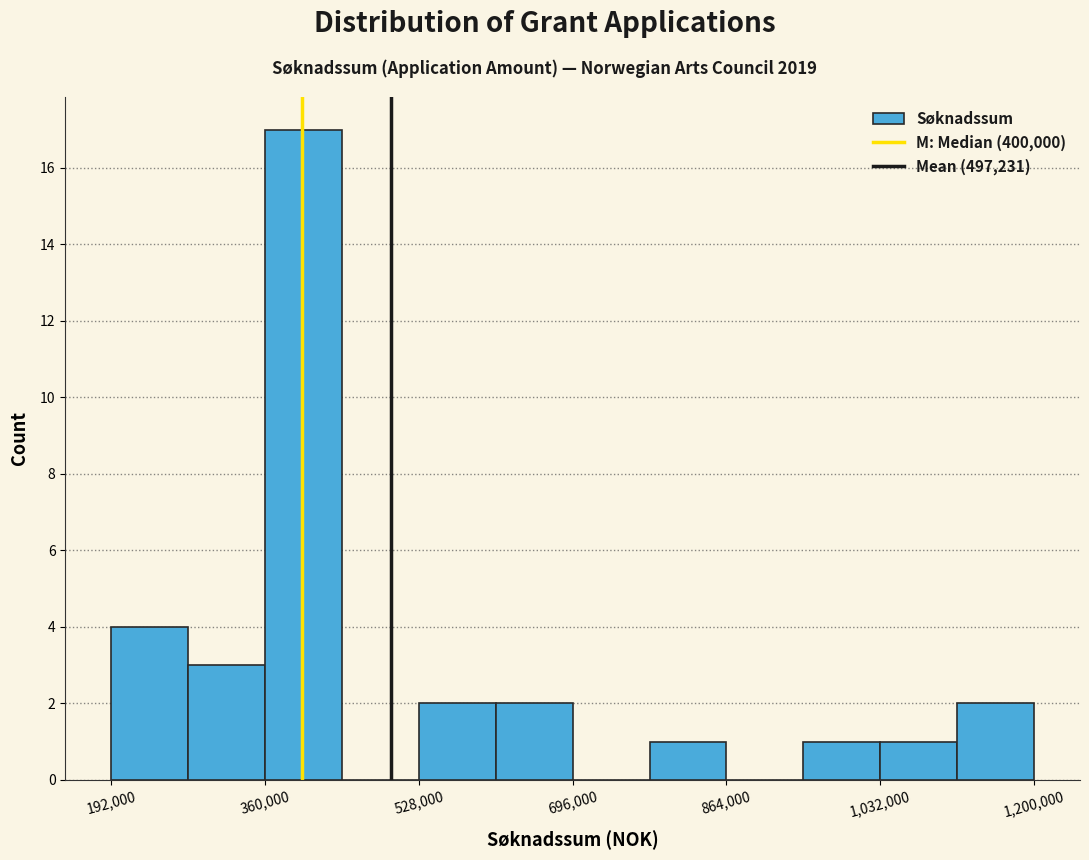

Reading left to right, list every bar in this chart as the range it spans on the x-axis followed by its height. Neither the bar edges nor the heights are printed on the chart, so give them approximately, as read against the axes.

192000 to 276000: 4
276000 to 360000: 3
360000 to 444000: 17
444000 to 528000: 0
528000 to 612000: 2
612000 to 696000: 2
696000 to 780000: 0
780000 to 864000: 1
864000 to 948000: 0
948000 to 1032000: 1
1032000 to 1116000: 1
1116000 to 1200000: 2